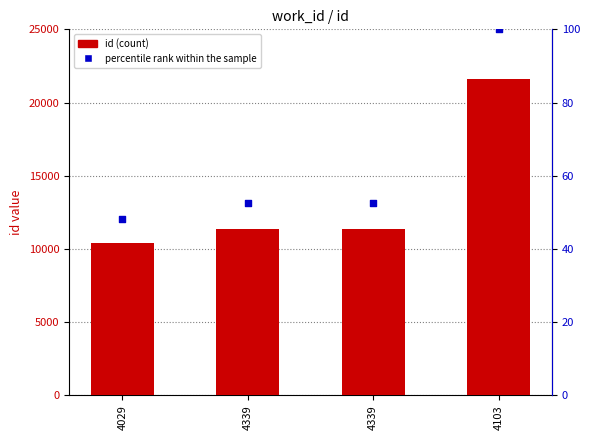

Which series contains the highest Y value?

id